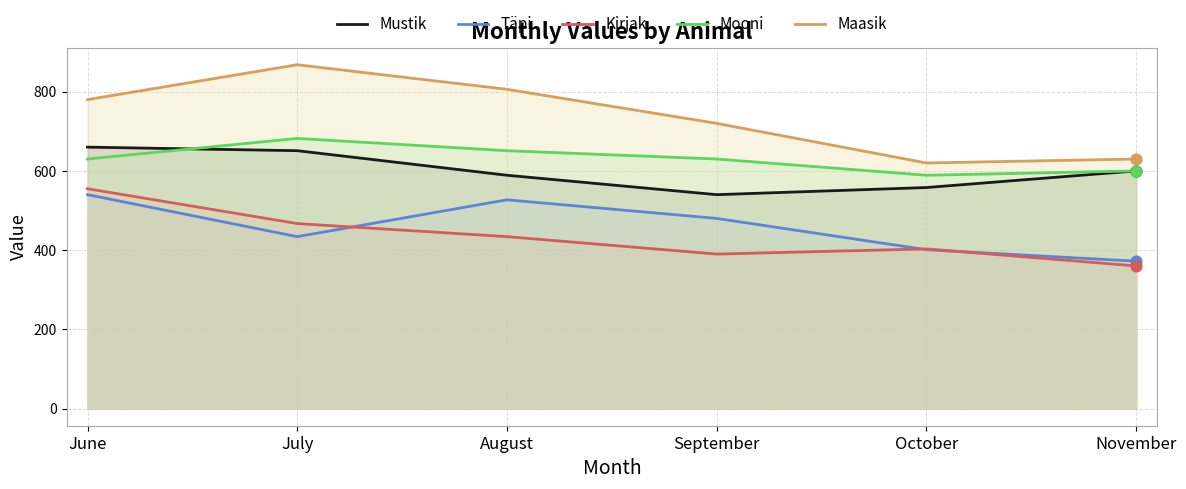

Which series contains the highest Y value?

Maasik